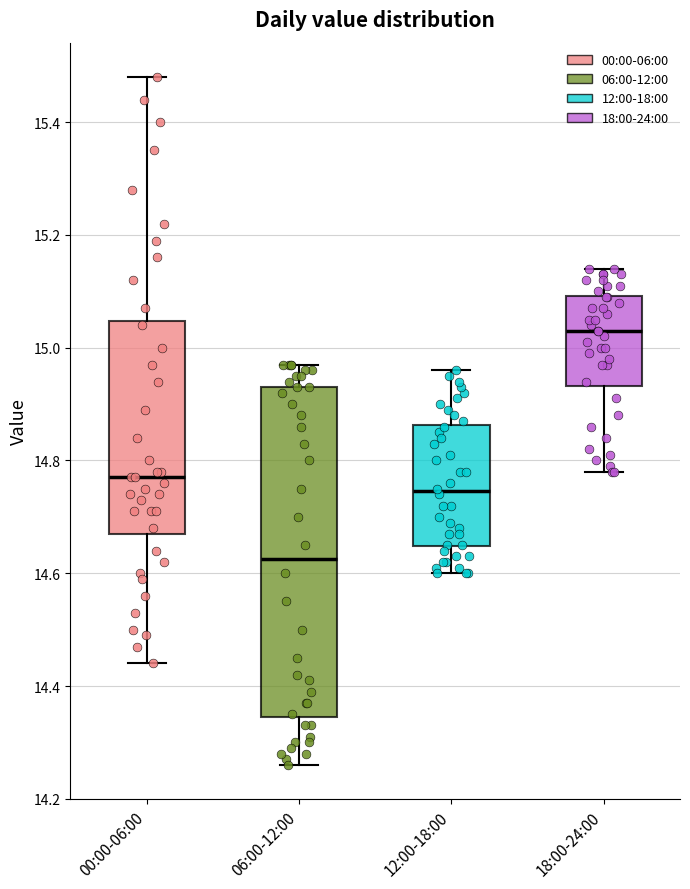

Which box has the highest median line?

18:00-24:00